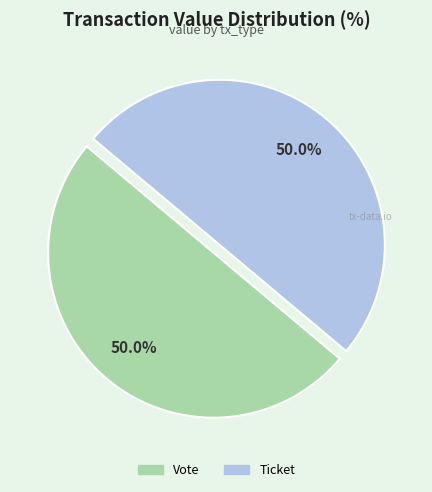

What percentage do Ticket and Vote together represent?

100.0%